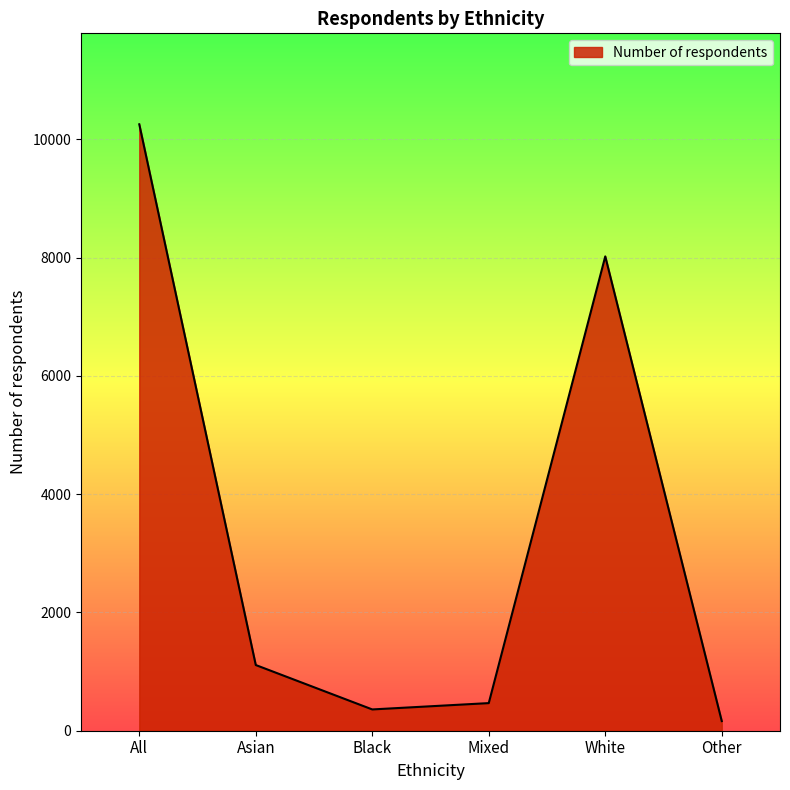

Reading left to right, what are all the values shown in this chart?

All=10256	Asian=1111	Black=360	Mixed=467	White=8022	Other=163